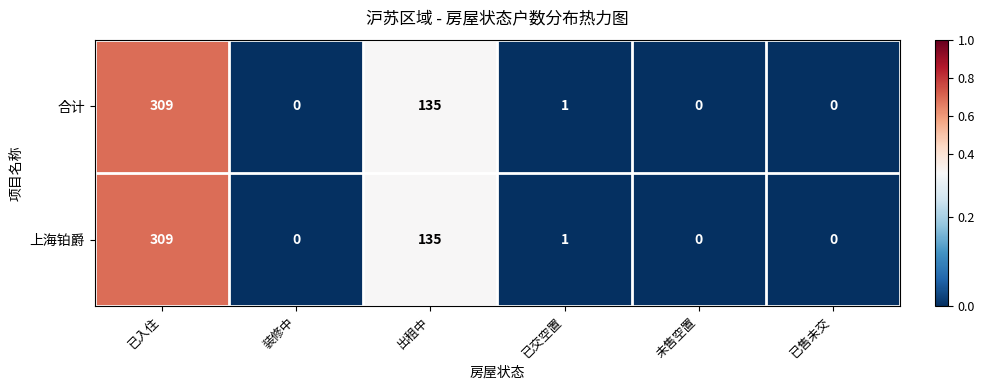

Reading left to right, list all the values displayed in this chart.

合计: 已入住=309	装修中=0	出租中=135	已交空置=1	未售空置=0	已售未交=0
上海铂爵: 已入住=309	装修中=0	出租中=135	已交空置=1	未售空置=0	已售未交=0